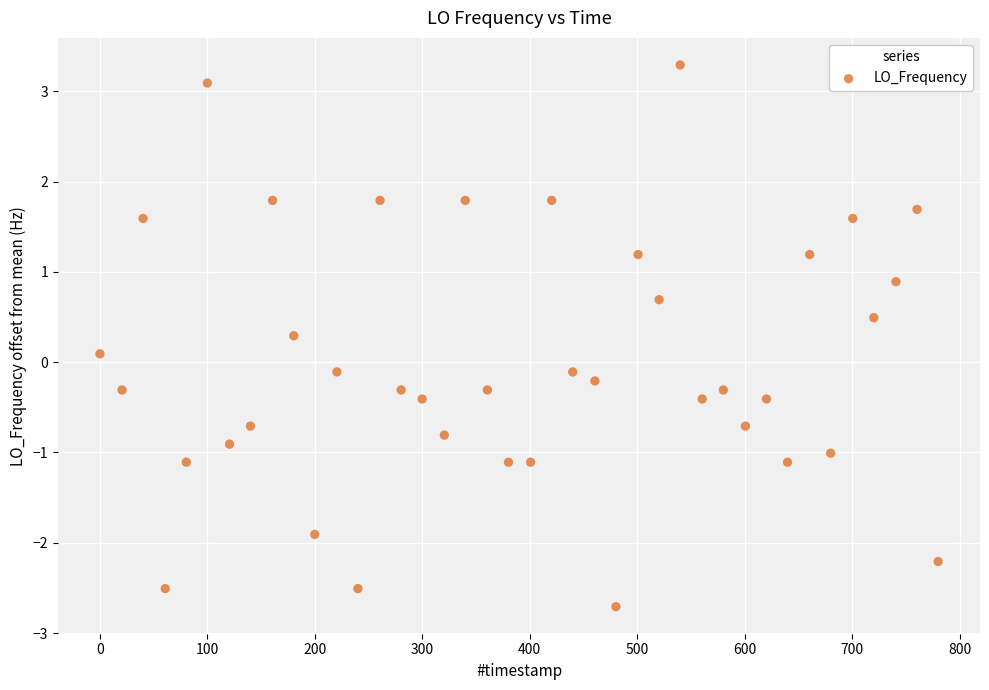

What is the range of Y values (max minus min)?

6.0